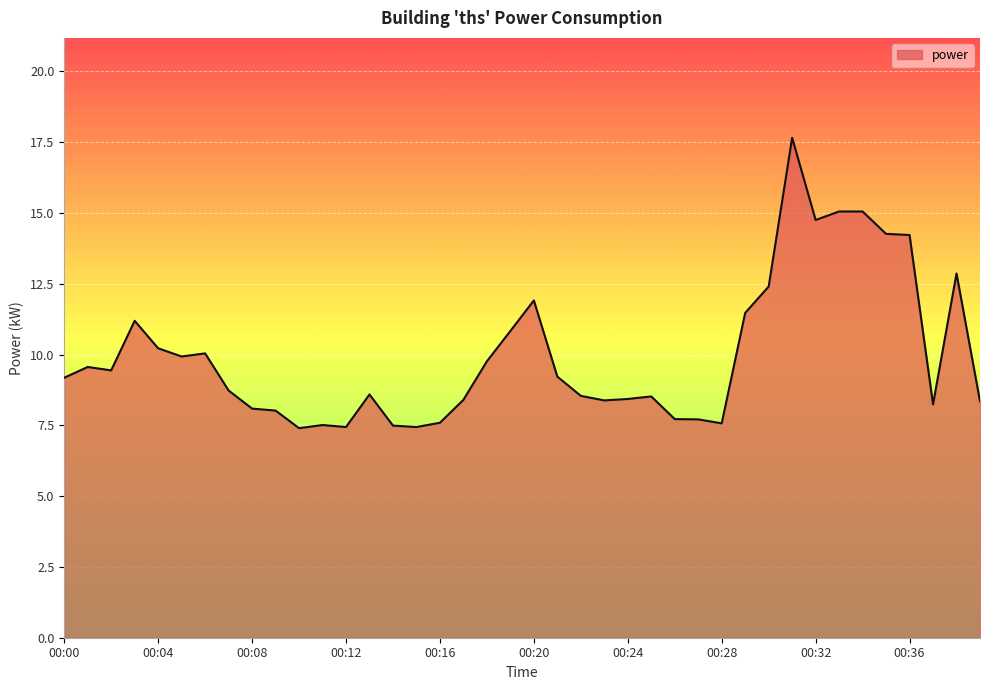

What is the minimum value shown in the chart?

7.4